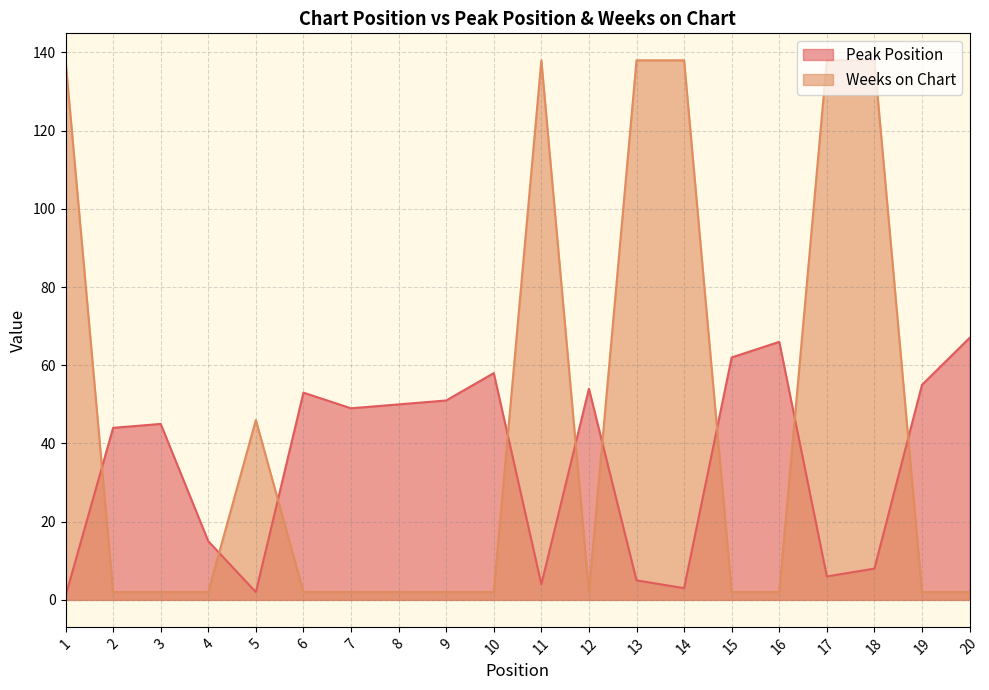

After their last crossing, which series has the higher values: Peak Position or Weeks on Chart?

Peak Position